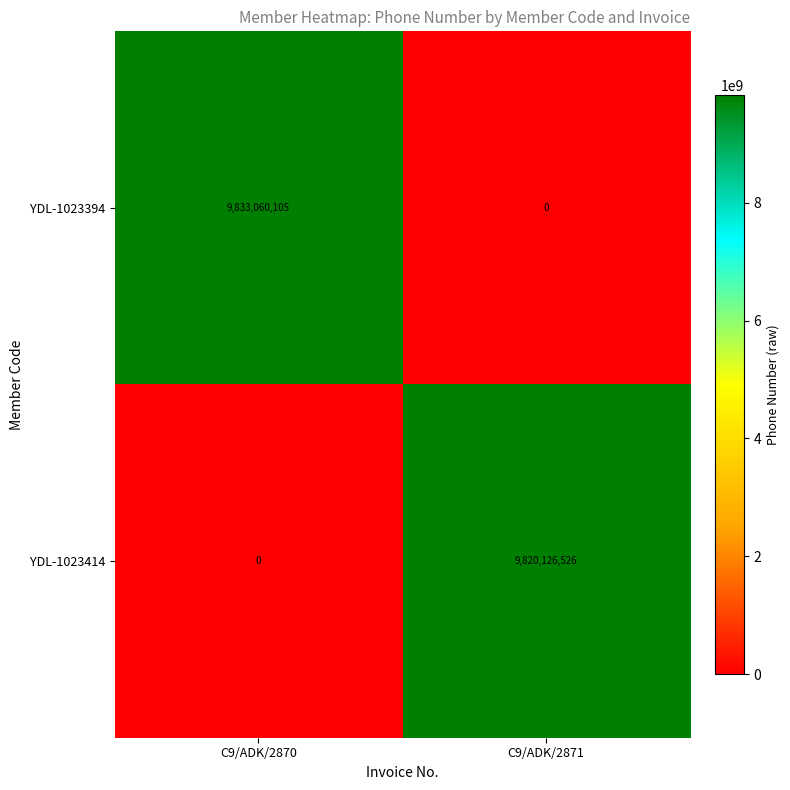

Which series has the largest range (max minus min)?

YDL-1023394